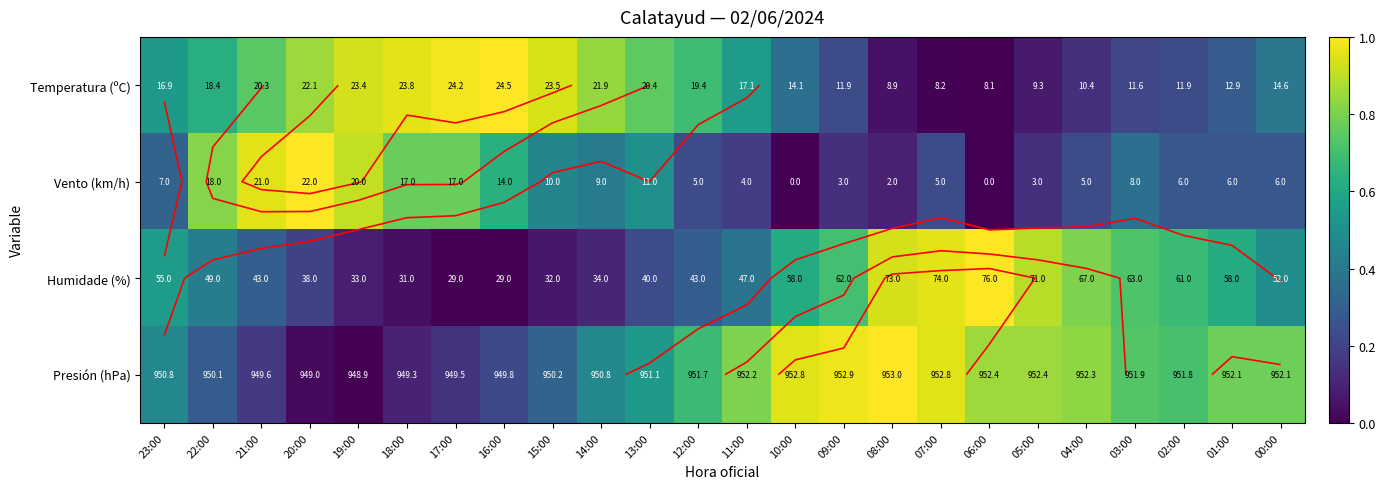

What is the difference between the maximum and minimum values in the Temperatura (ºC) series?

1.0